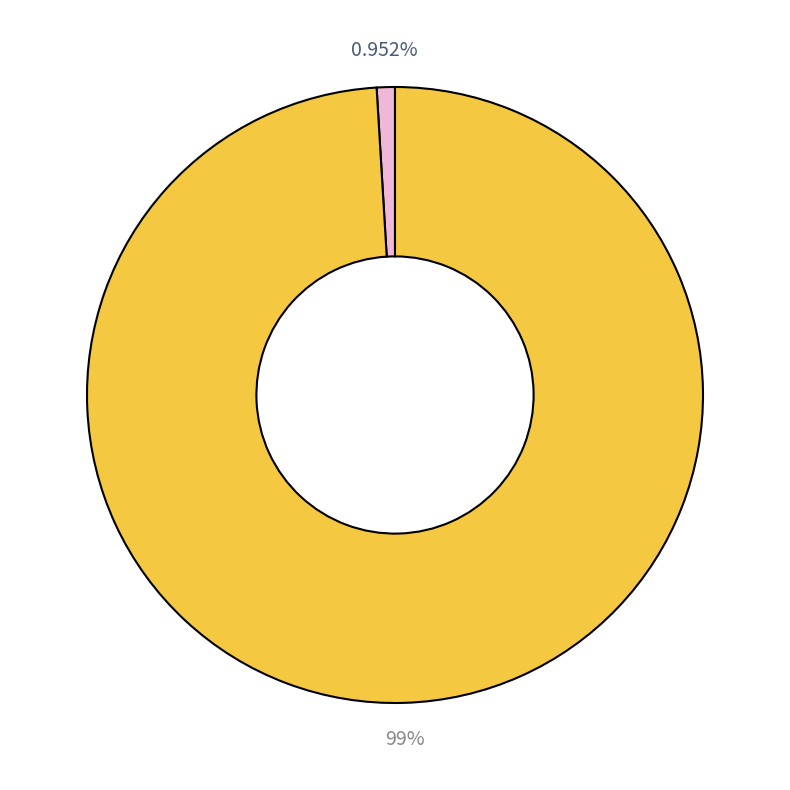

Does any single category account for the majority?

Yes